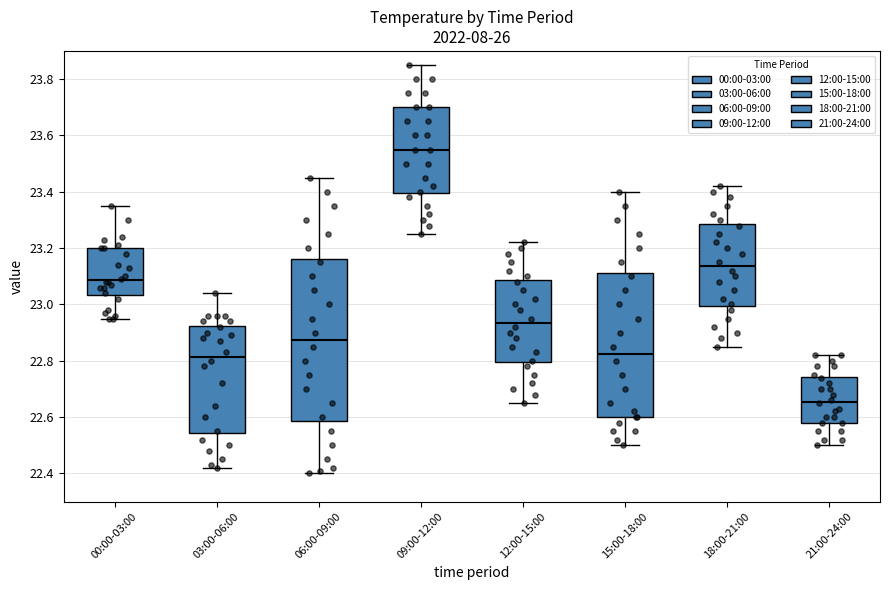

Where is the upper edge of the box for 21:00-24:00 on the y-axis? The values are not printed on the chart, so give them approximately, as read against the axis.

22.74